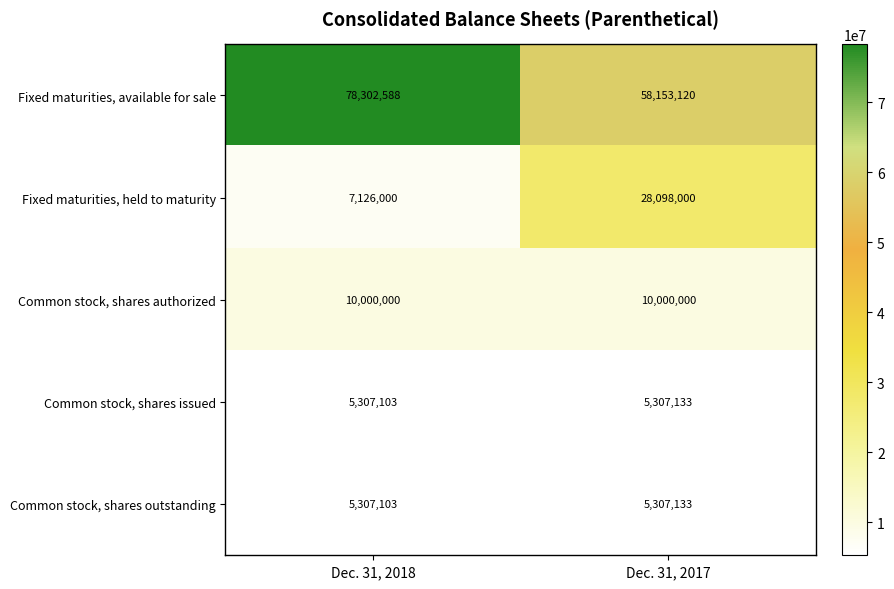

True or false: Fixed maturities, available for sale has a value of 11634504 at Dec. 31, 2017.

False